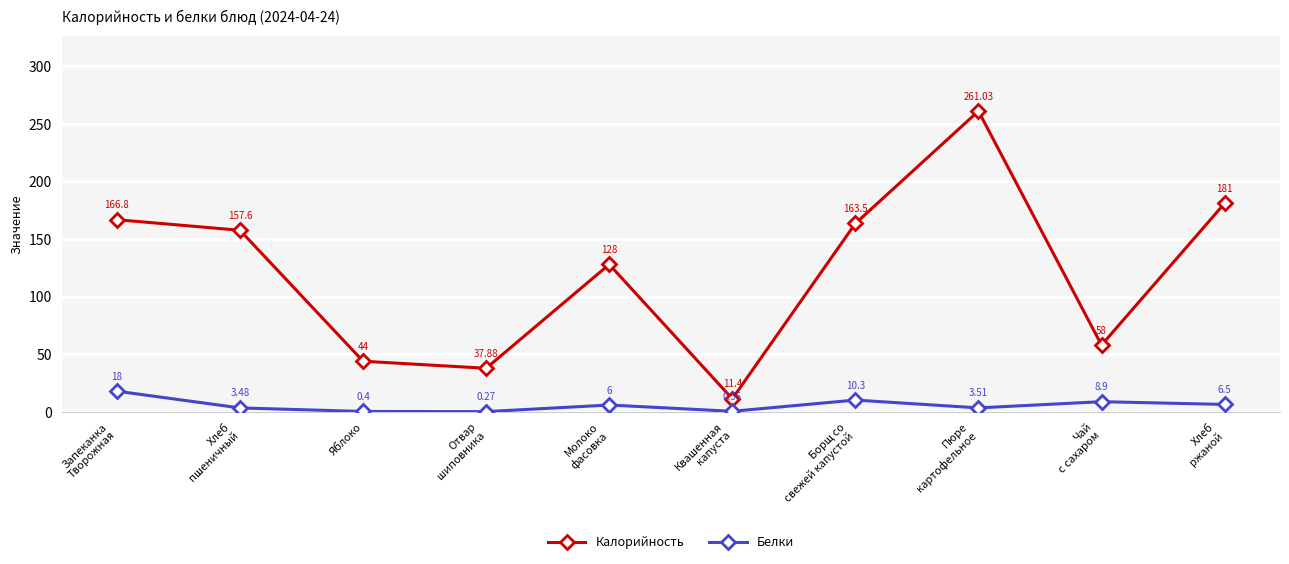

Does the chart display data point markers on the line(s)?

Yes